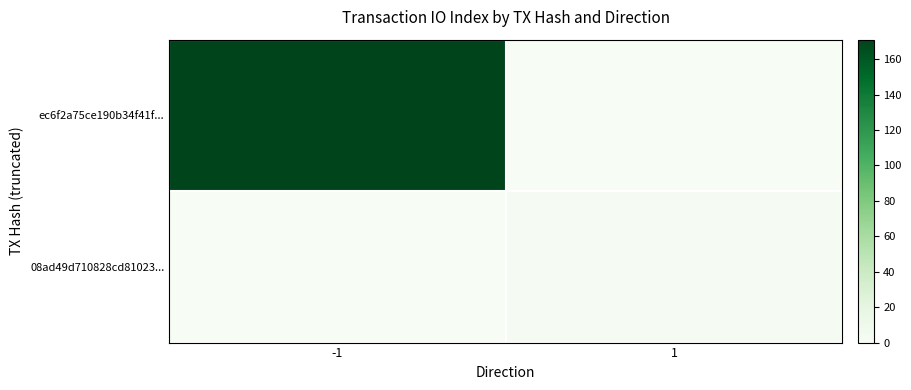

How many categories are shown in the chart?

2